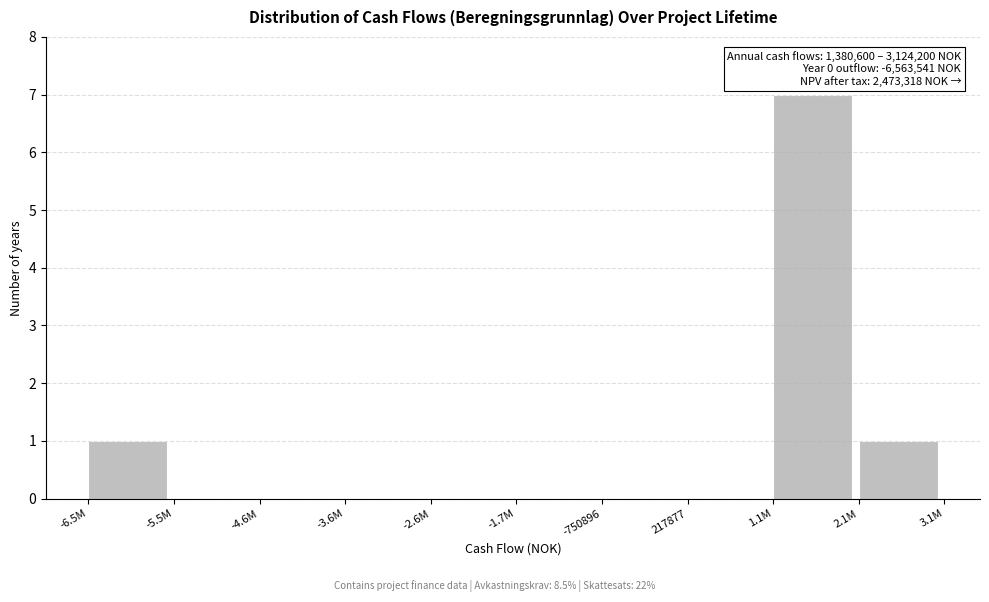

Reading left to right, transcribe all the data shown in this chart.

-6.5M=1	-5.5M=0	-4.6M=0	-3.6M=0	-2.6M=0	-1.7M=0	-750896=0	217877=0	1.1M=7	2.1M=1